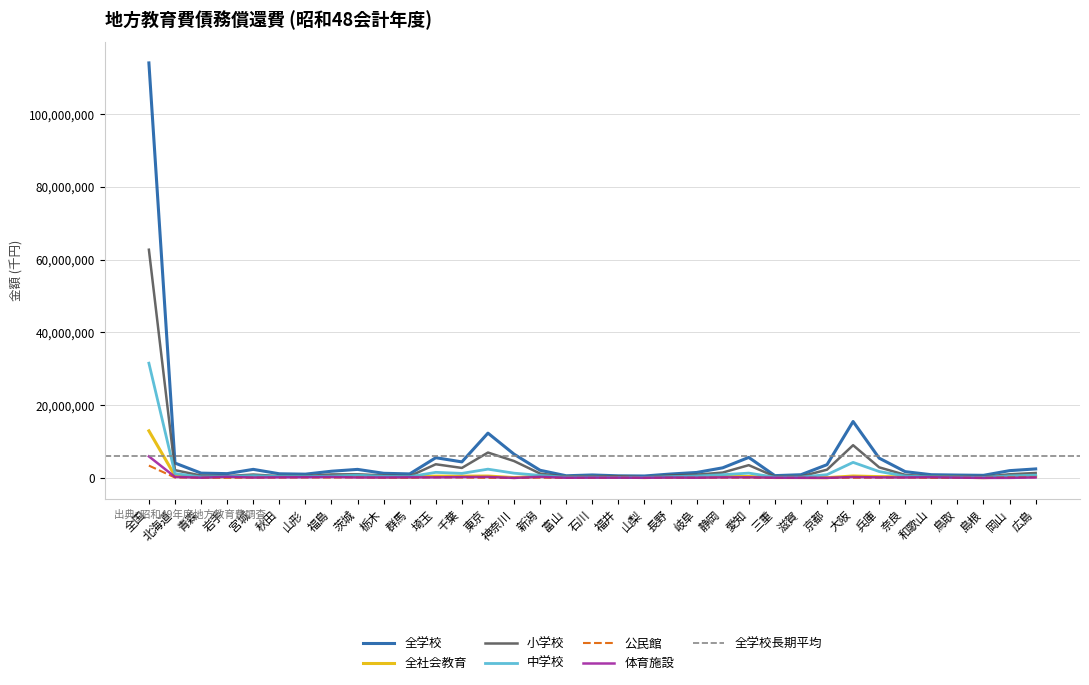

How many values in the 中学校 series exceed 529207?

17